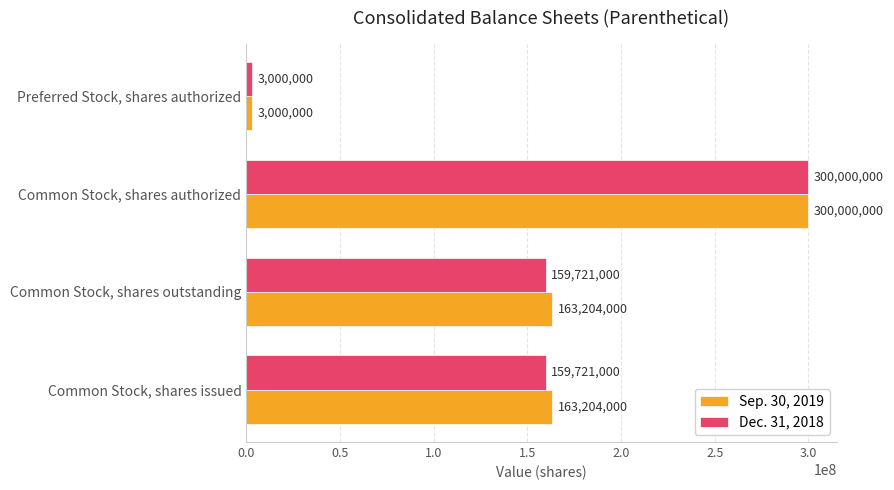

Is it true that Dec. 31, 2018 equals 3000000 at Preferred Stock, shares authorized?

True